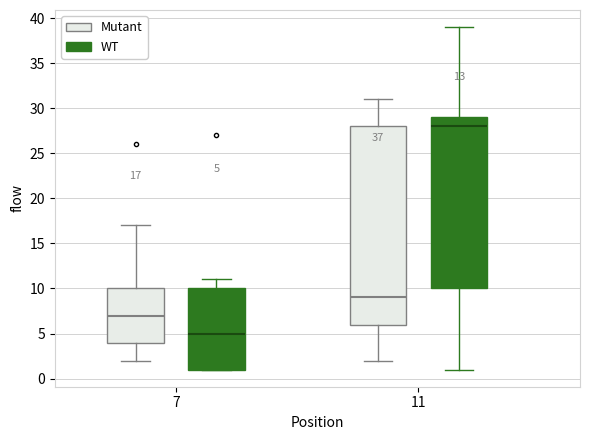

Which box's median line is the highest?

11 (WT)